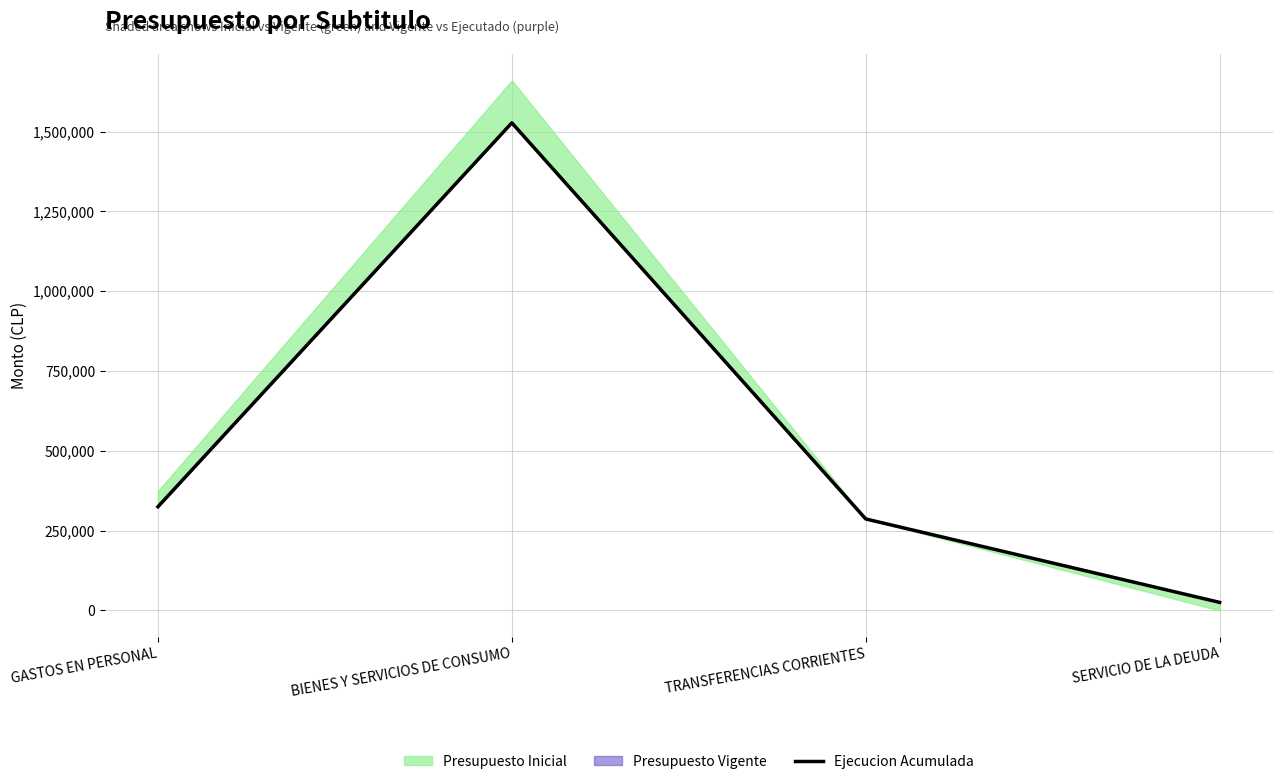

What position from the left is BIENES Y SERVICIOS DE CONSUMO?

2